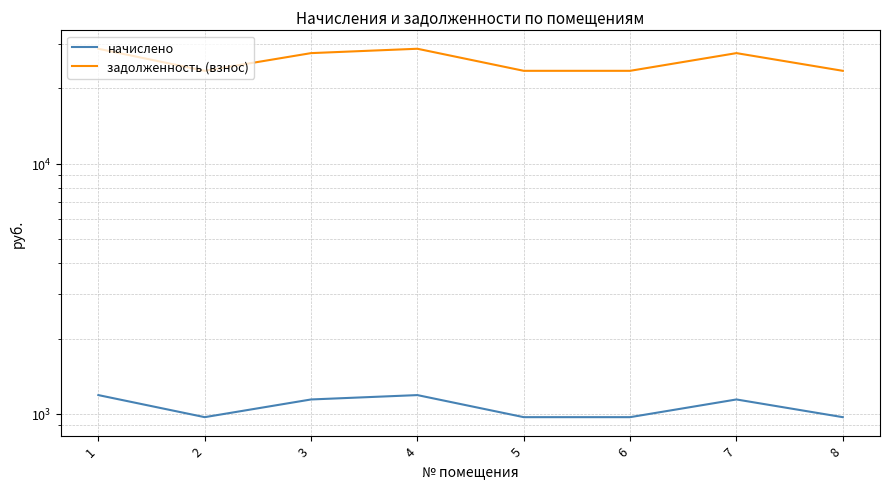

At which label does задолженность (взнос) first exceed 27593?

1